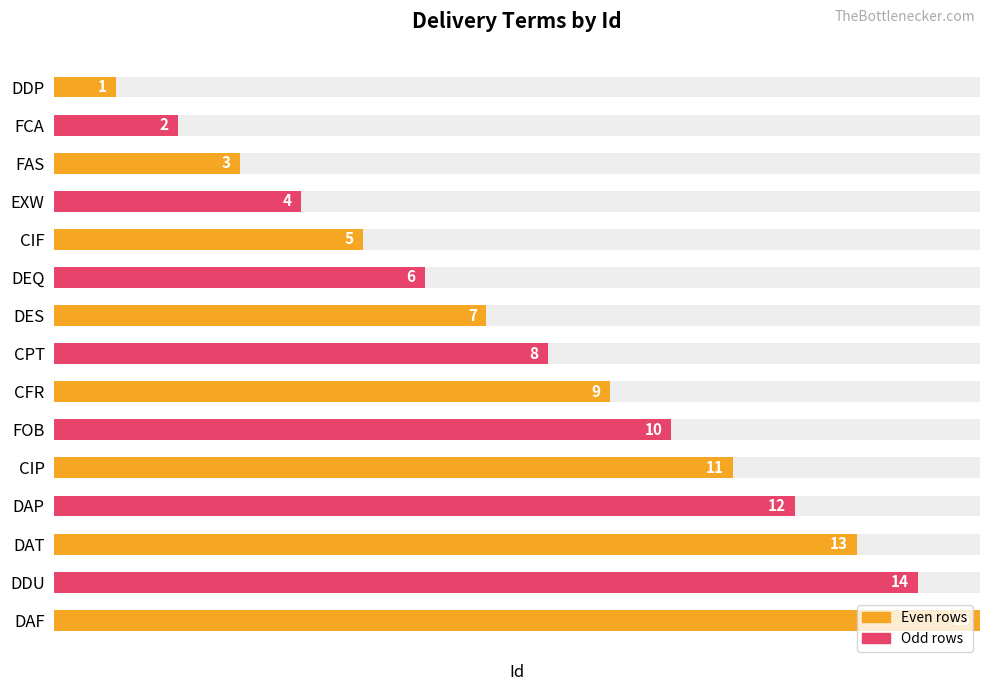

Between DDP and CFR, which is larger?

CFR